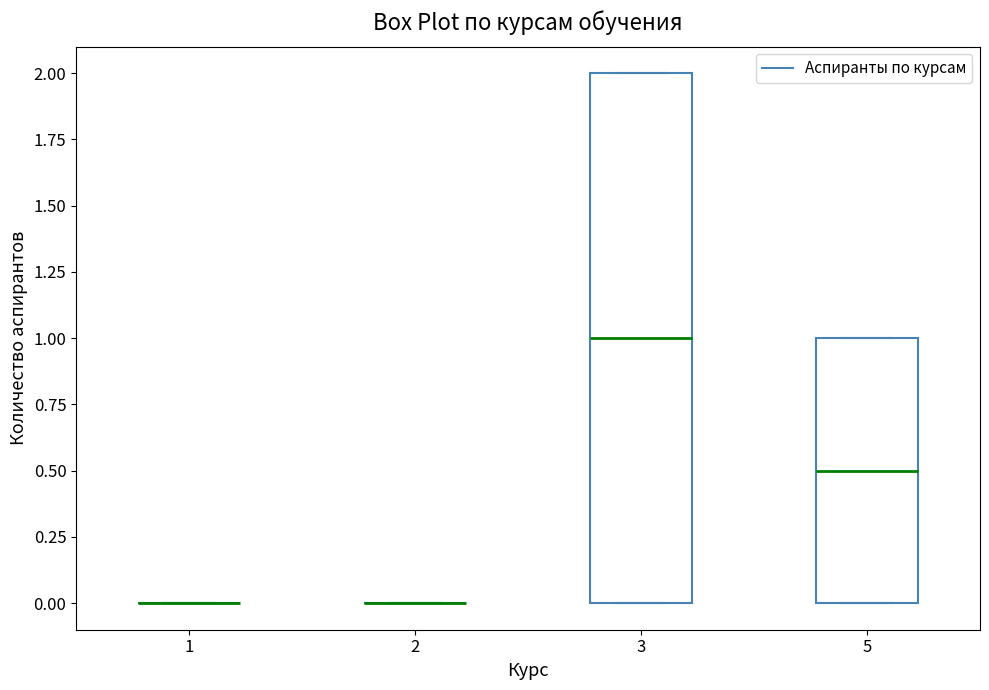

Where is the lower edge of the box at x = 3 on the y-axis? The values are not printed on the chart, so give them approximately, as read against the axis.

0.0